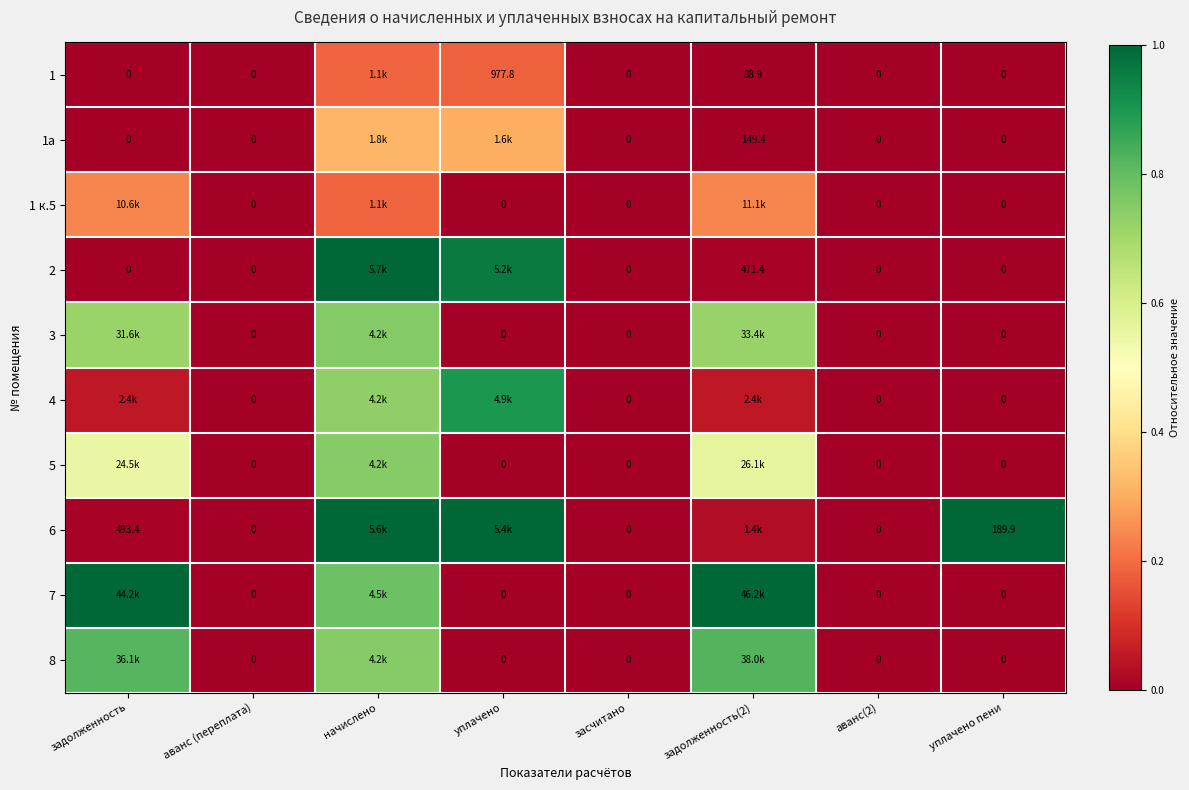

At задолженность, list the series in order from largest to smallest.

7, 8, 3, 5, 1 к.5, 4, 6, 1, 1а, 2